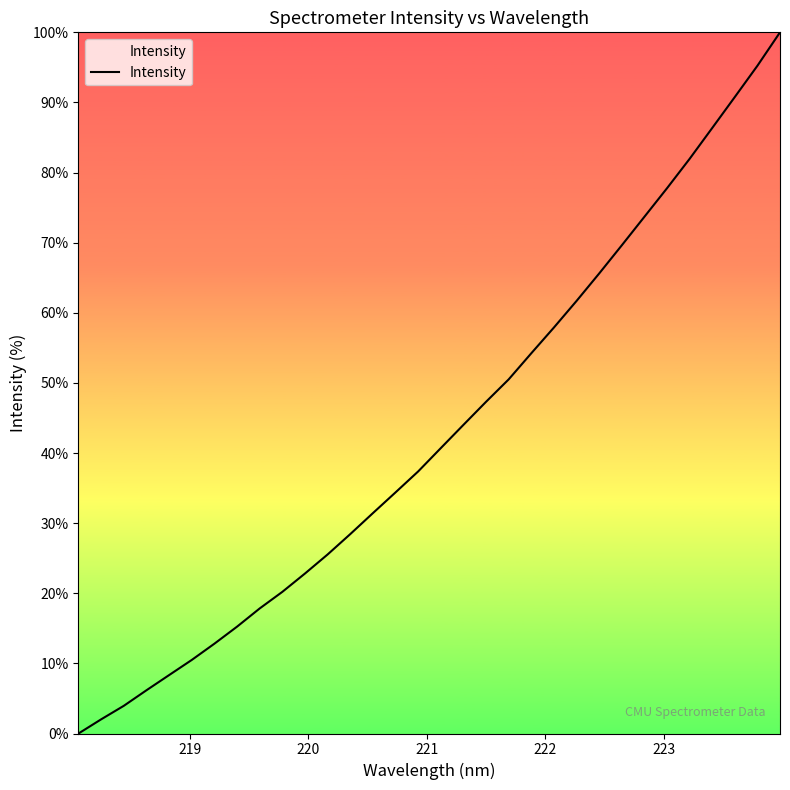

Reading left to right, list all the values displayed in this chart.

0.0	2.0	3.9	6.2	8.3	10.5	12.8	15.2	17.8	20.2	22.8	25.5	28.4	31.4	34.4	37.4	40.7	44.0	47.3	50.5	54.2	57.9	61.7	65.6	69.6	73.7	77.8	82.0	86.4	90.8	95.2	100.0